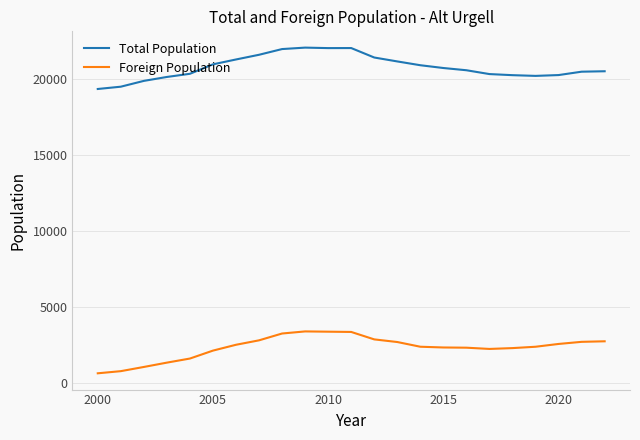

Which series has the largest total across all categories?

Total Population